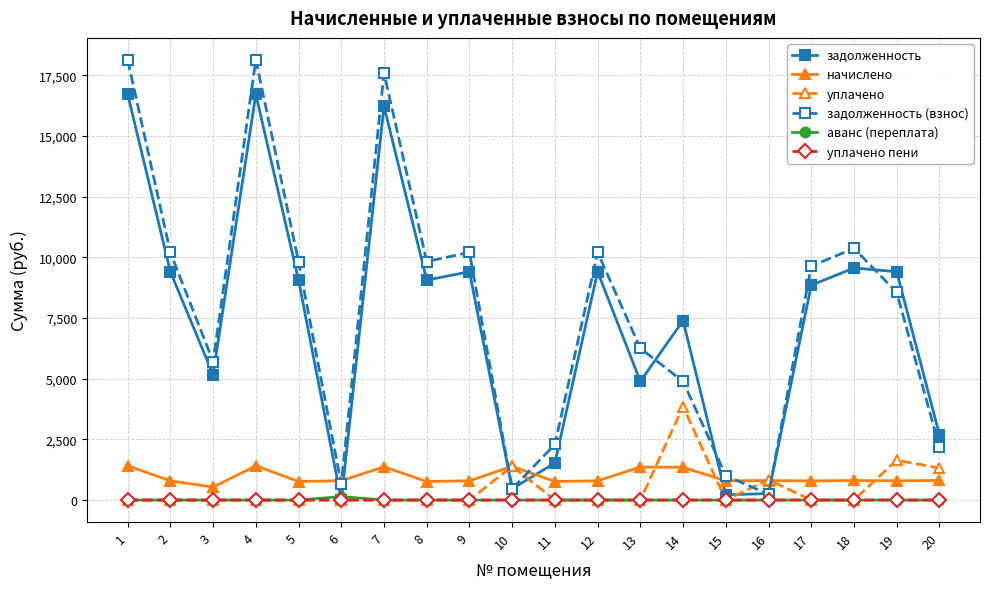

True or false: аванс (переплата) and начислено cross at least once.

False